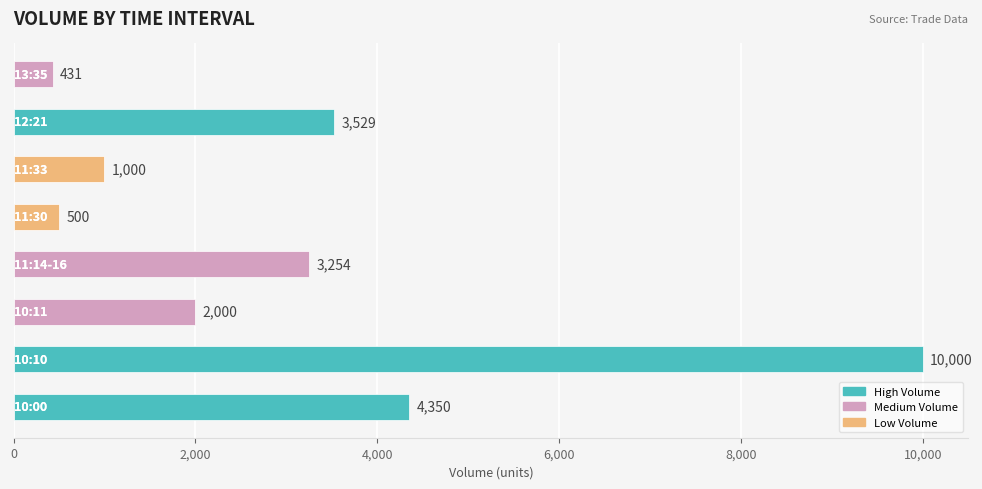

What is the maximum value shown in the chart?

10000